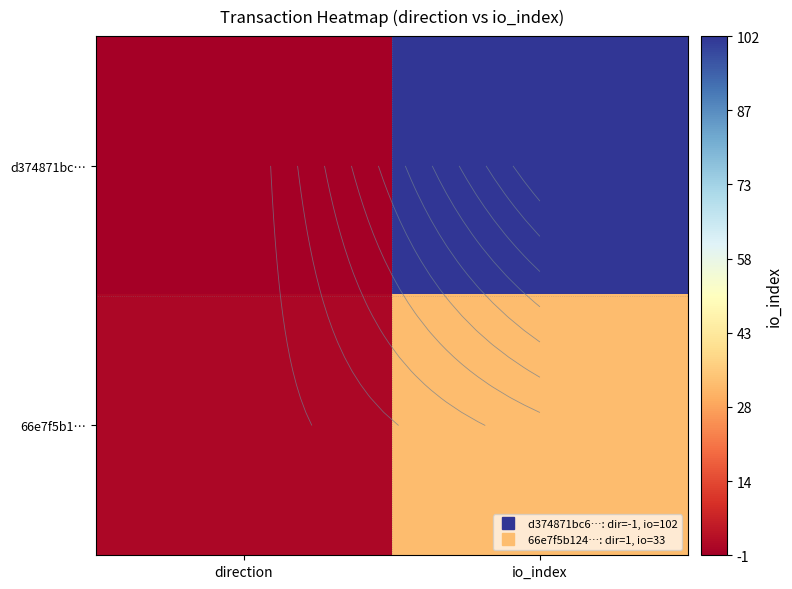

How many 66e7f5b1… values are between 1 and 33?

2